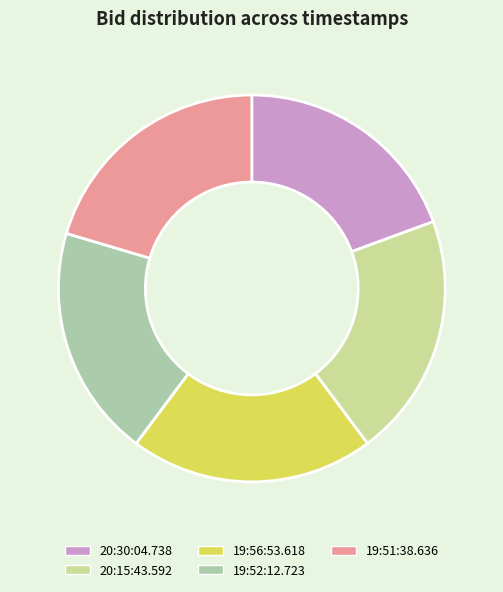

True or false: 19:52:12.723 accounts for 19% of the total.

True